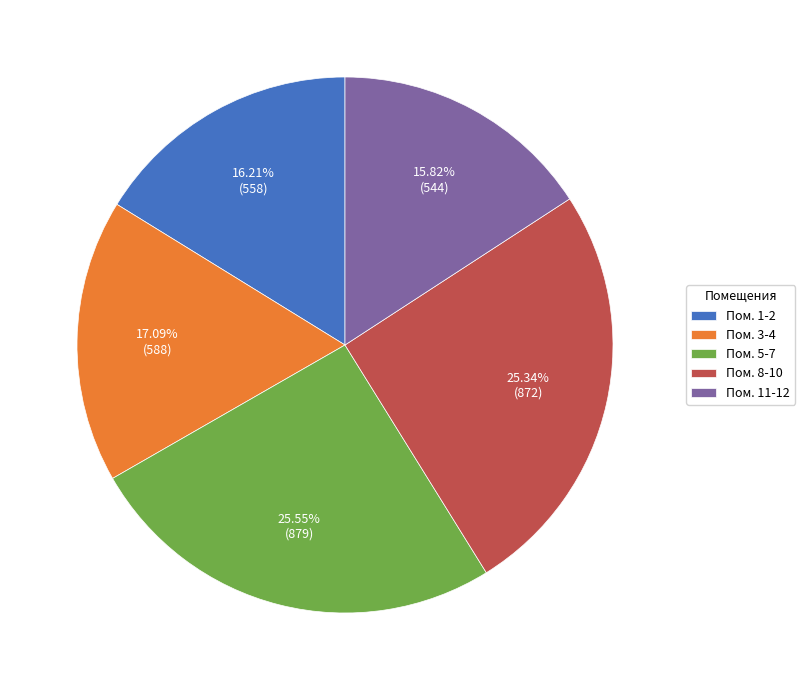

Combined, do Пом. 5-7 and Пом. 11-12 account for over 50%?

No